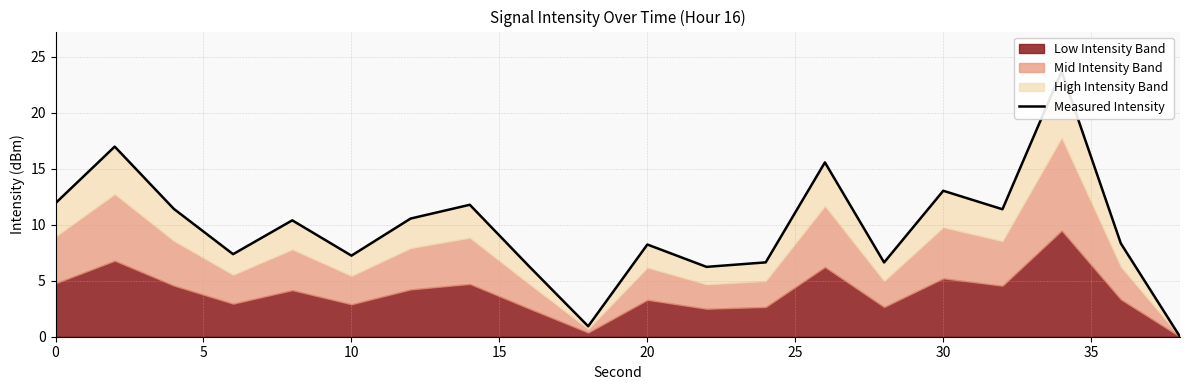

How many positive values are there?

19